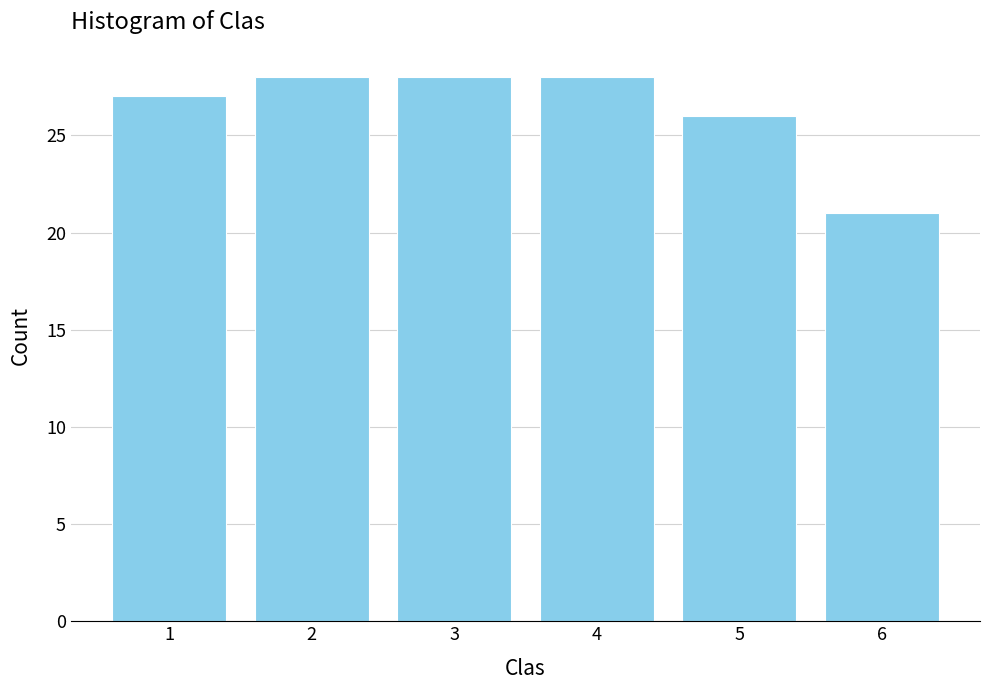

Reading left to right, transcribe this chart: for each bar, give the range it covers on the x-axis and its height. The values are not printed on the chart, so give them approximately, as read against the axis.

0.5 to 1.5: 27
1.5 to 2.5: 28
2.5 to 3.5: 28
3.5 to 4.5: 28
4.5 to 5.5: 26
5.5 to 6.5: 21